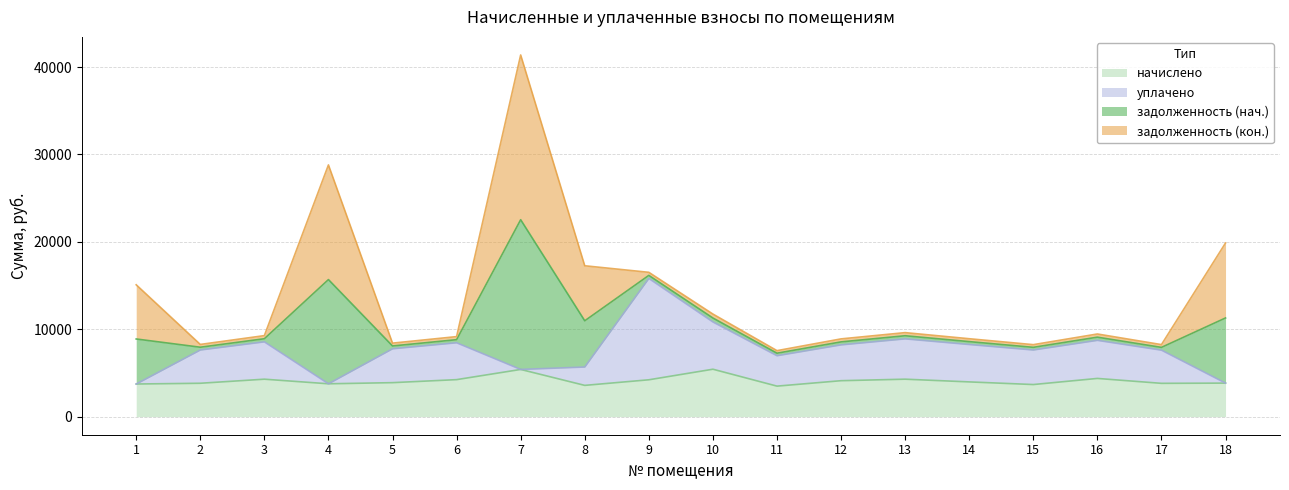

How many data points in начислено are above 3974?

9